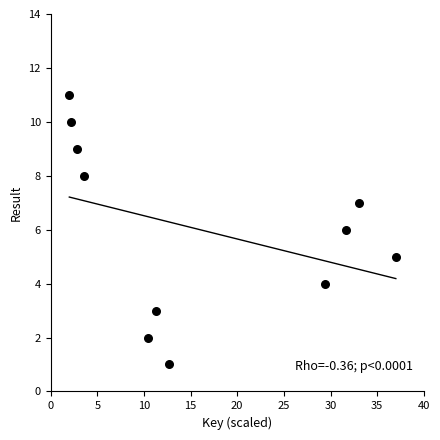

What is the range of Y values (max minus min)?

10